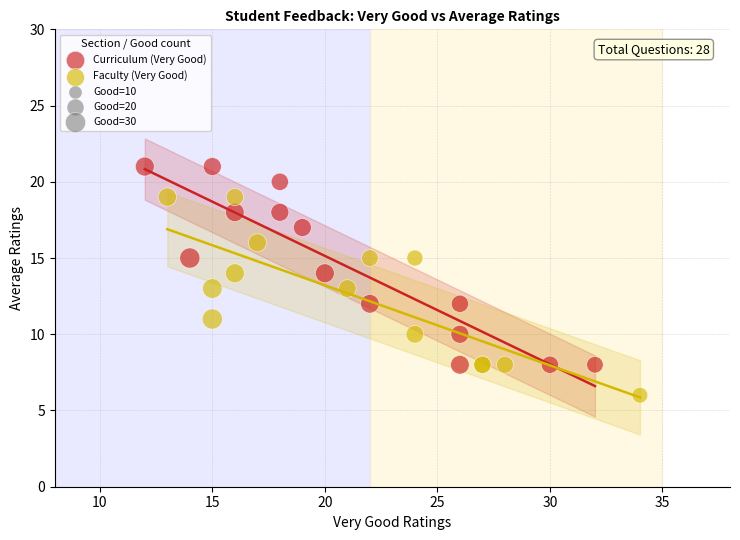

Which series reaches the minimum Y coordinate?

Faculty (Very Good)